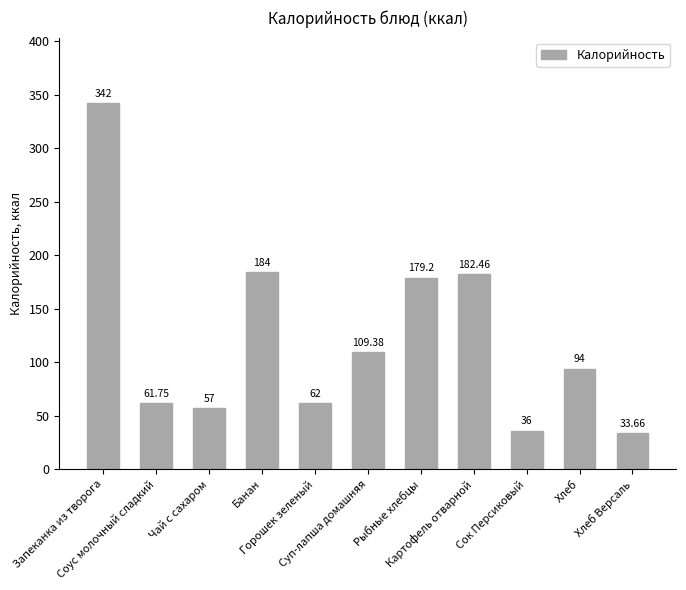

Reading left to right, extract all data points from this chart.

342.0	61.8	57.0	184.0	62.0	109.4	179.2	182.5	36.0	94.0	33.7